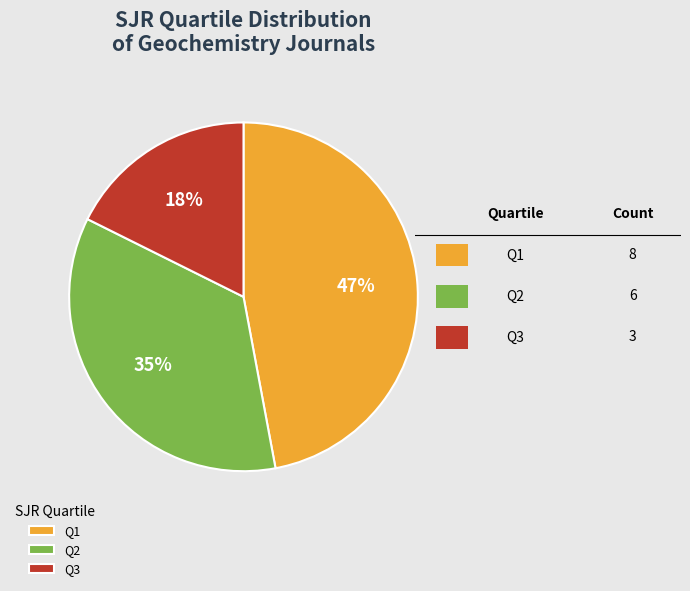

Between Q2 and Q3, which is larger?

Q2